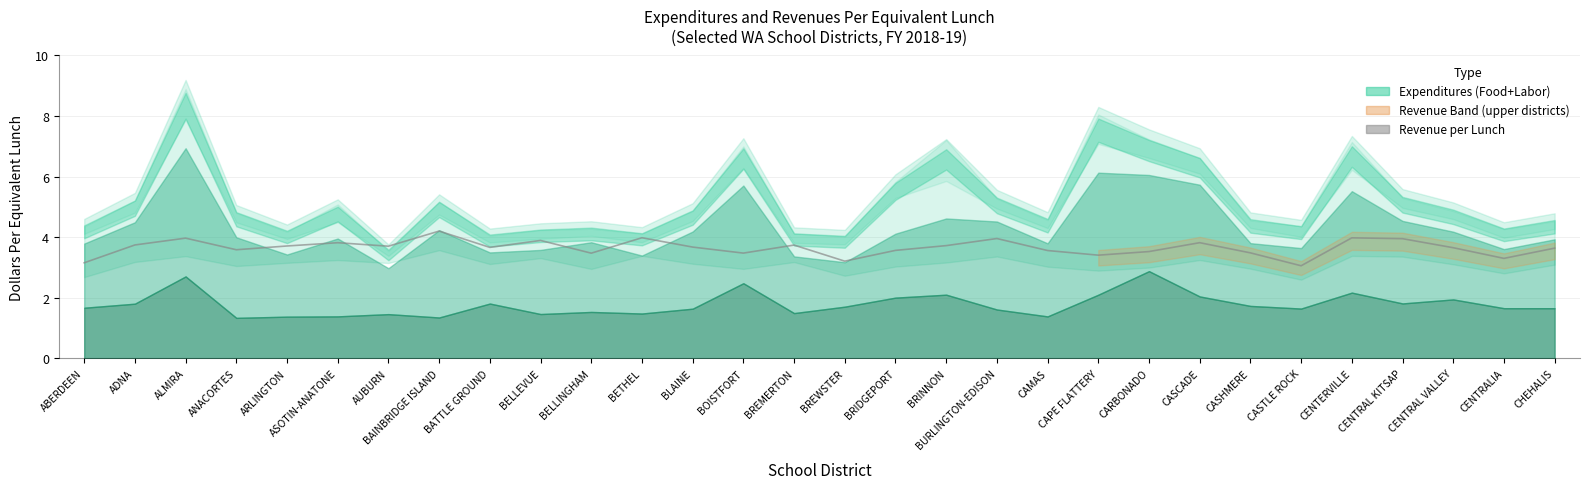

Where is the first local minimum?

ANACORTES